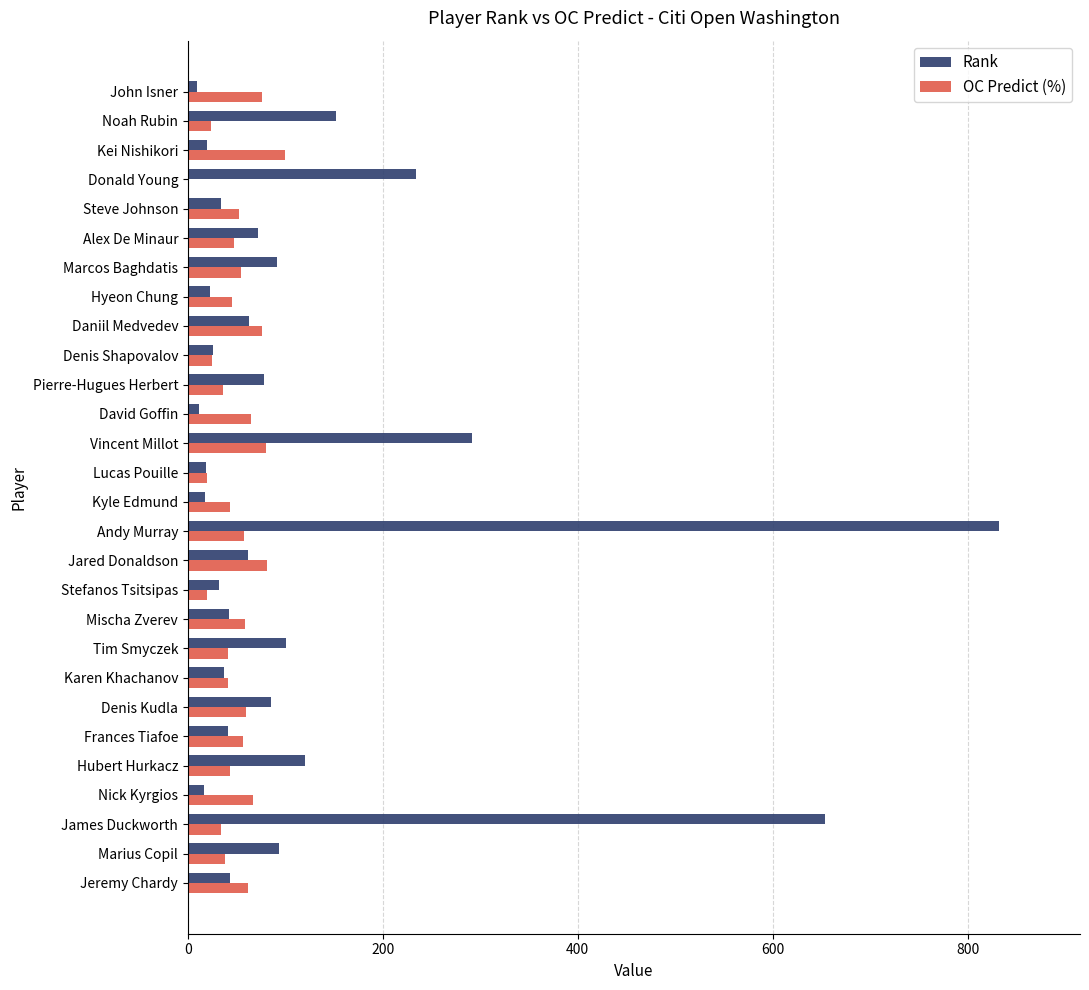

Which series changed the most between Lucas Pouille and Pierre-Hugues Herbert?

Rank